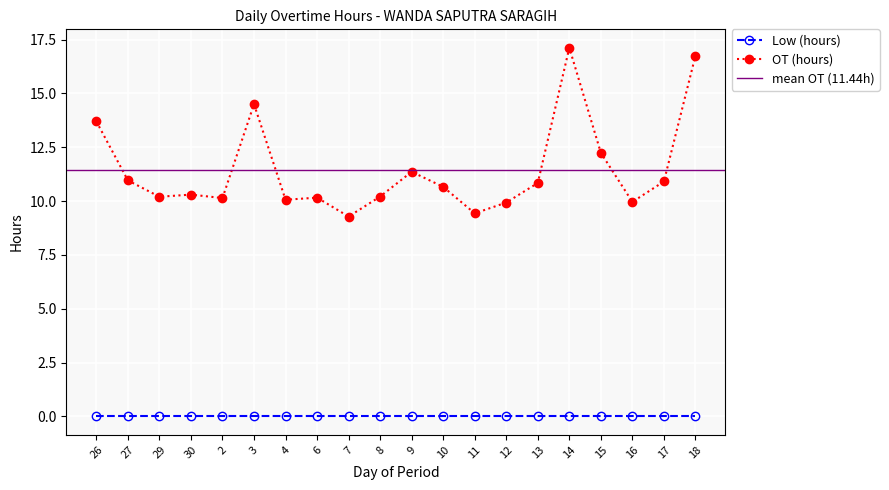

What is the label of the 15th point from the left?

13